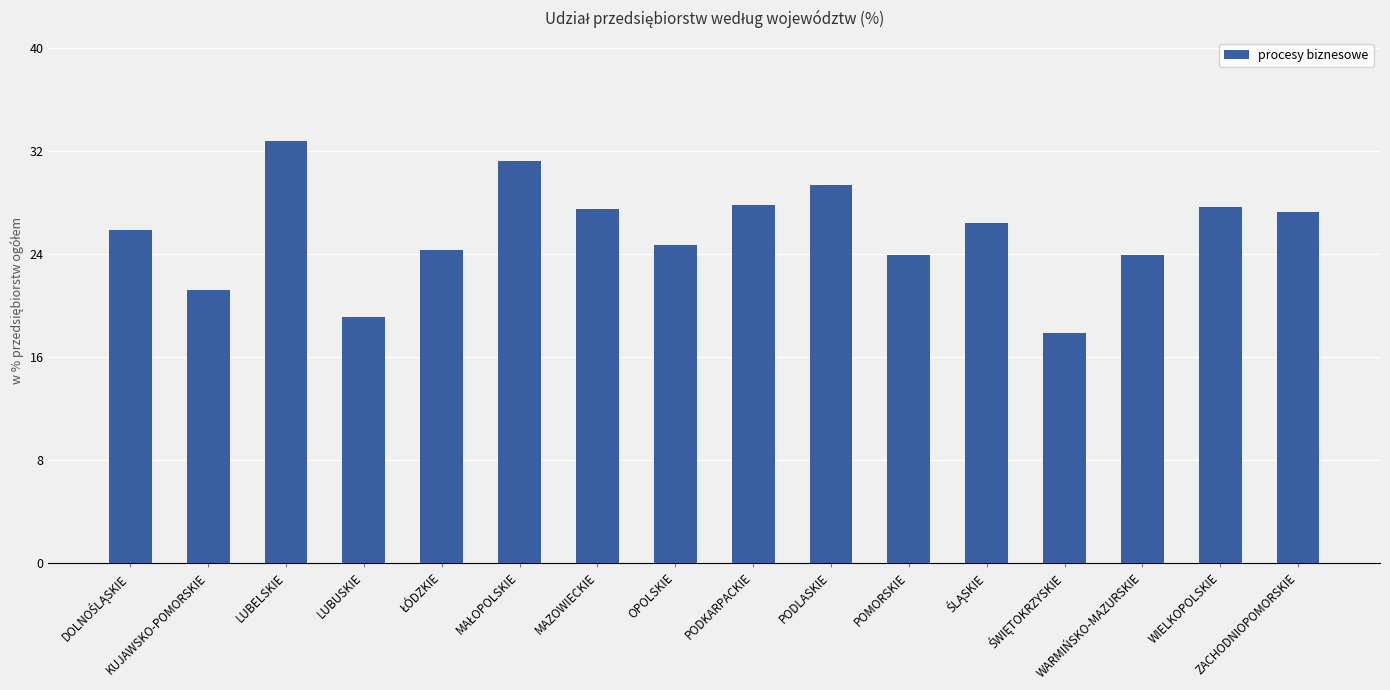

What is the sum of all values?

411.0